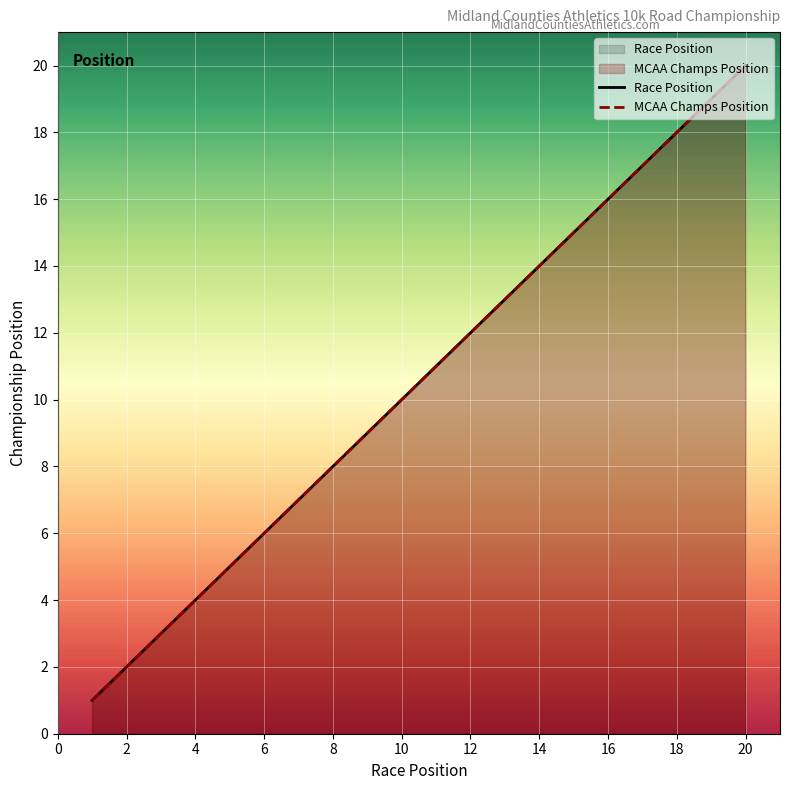

What is the difference between the maximum and minimum values in the MCAA Champs Position series?

19